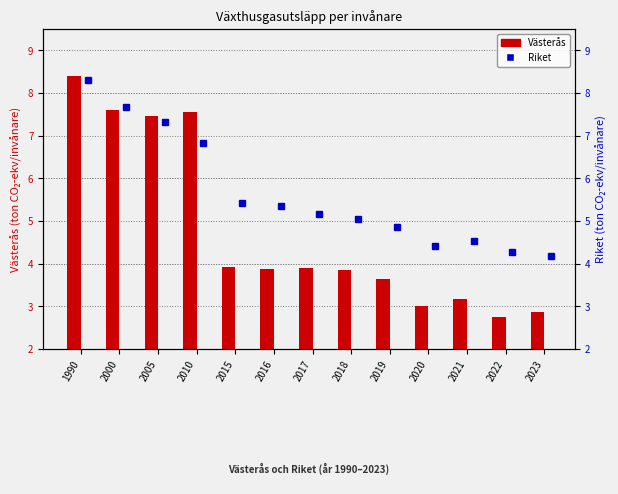

Which series has the largest total across all categories?

Riket